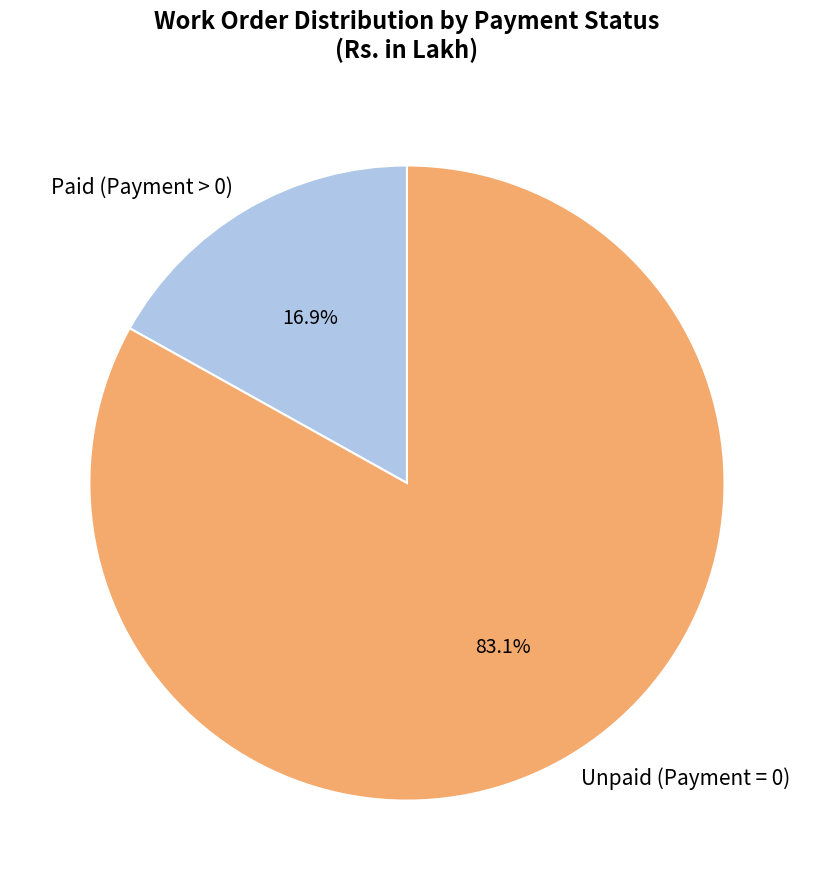

How much of the chart is everything except Paid (Payment > 0)?

83.1%